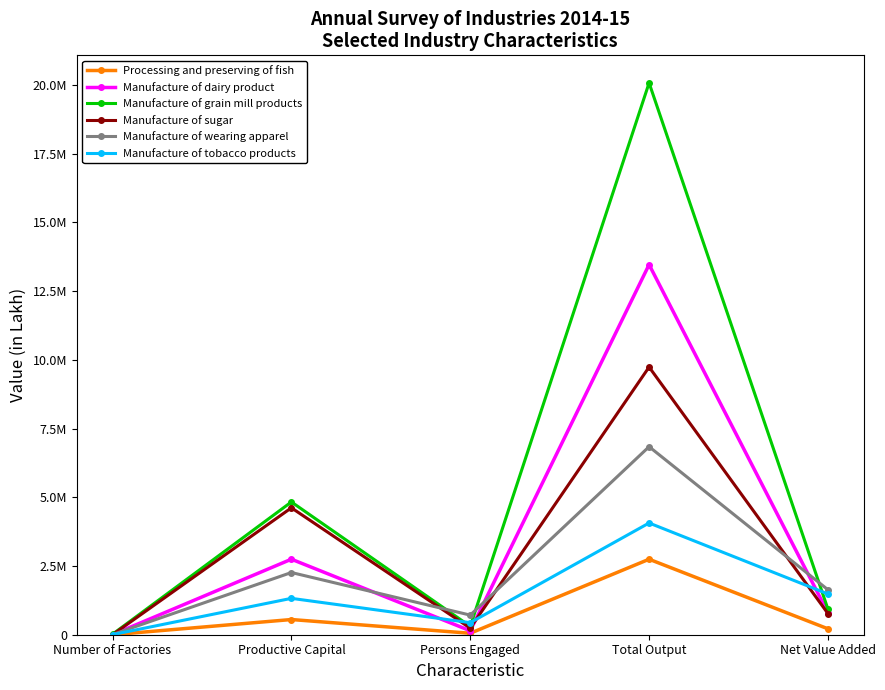

At which label is Manufacture of grain mill products closest to 10048090?

Productive Capital